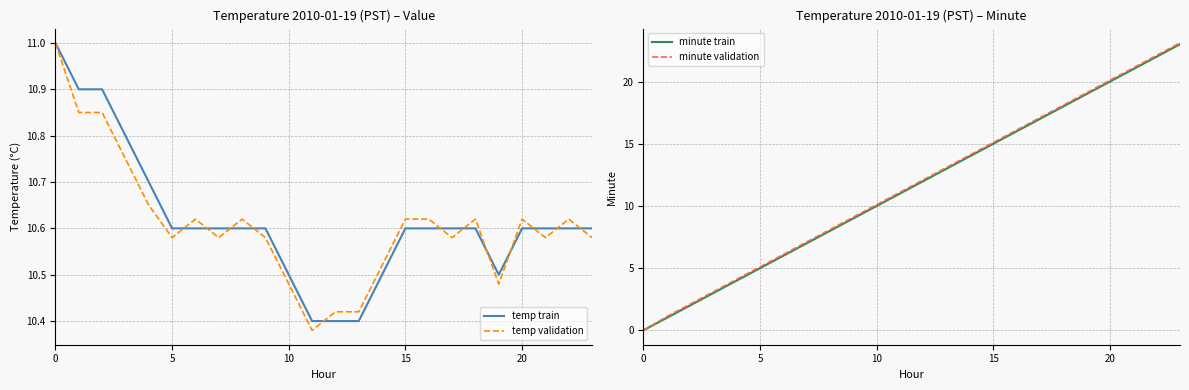

The temp validation series shows 3.9 at 20. True or false?

False